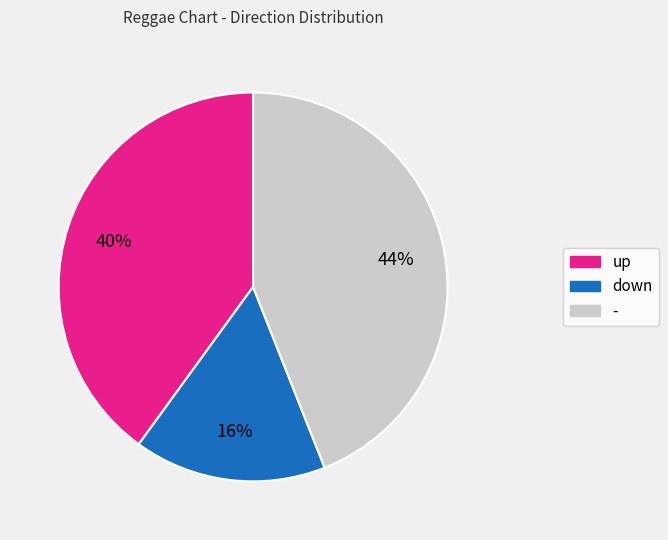

How many slices are in this pie chart?

3